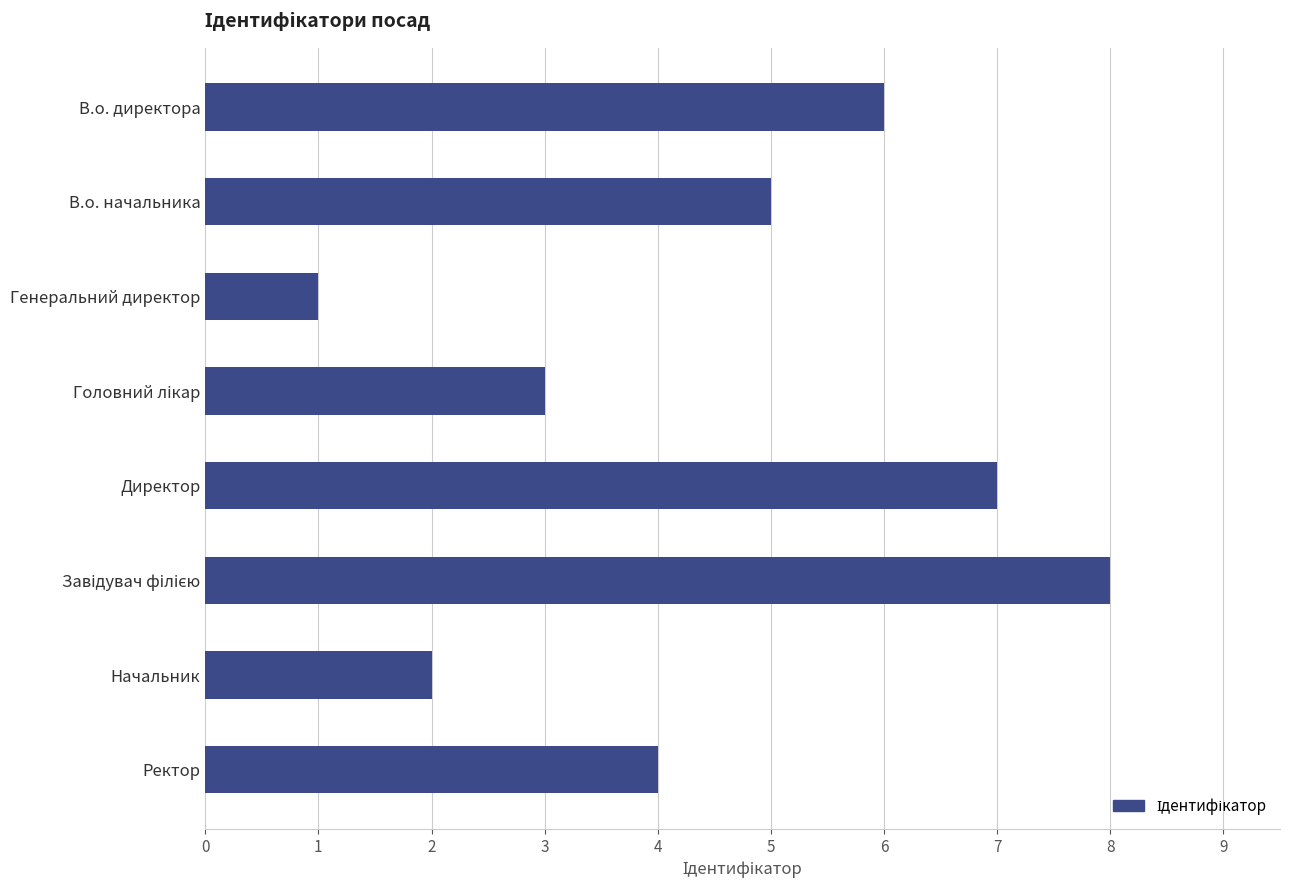

What is the label of the 7th bar from the top?

Начальник